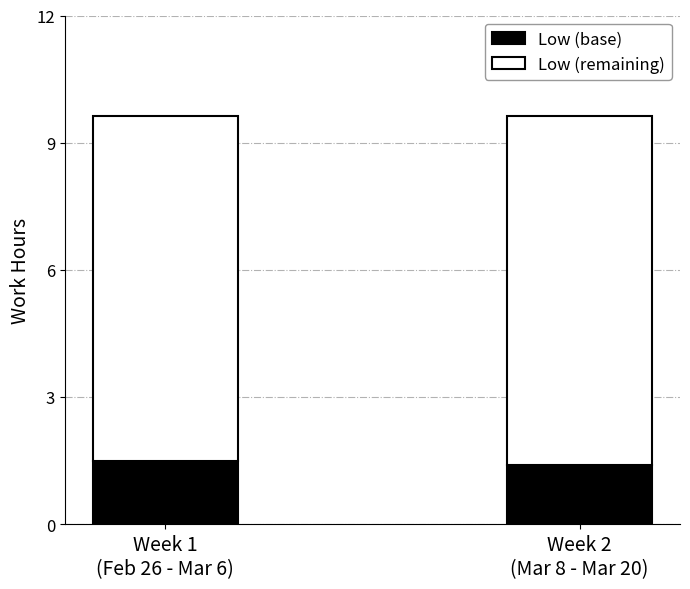

Reading right to left, list the values for the Low (base) series.

1.4	1.5